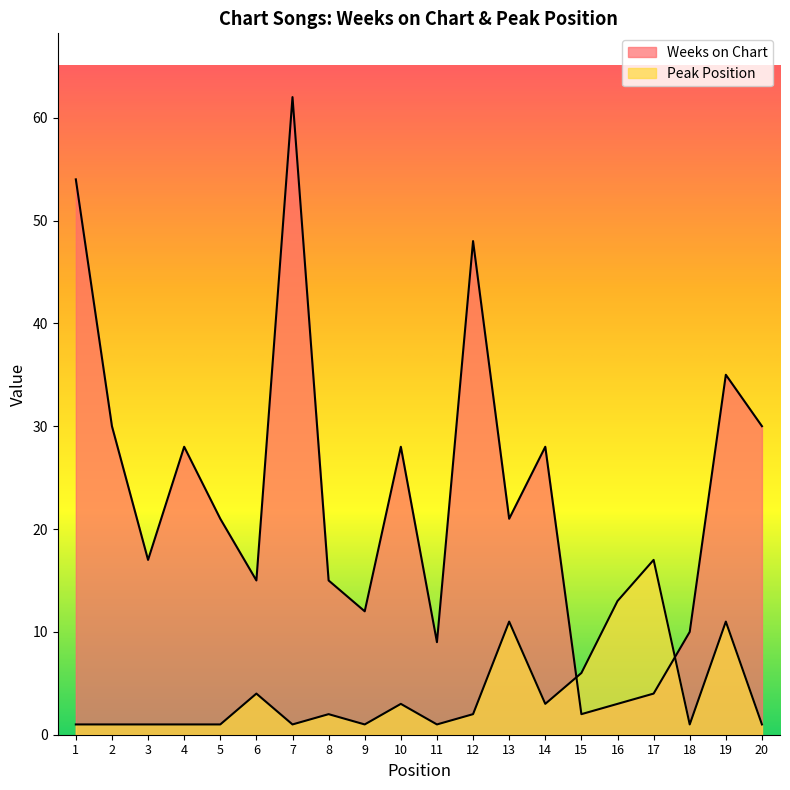

True or false: Weeks on Chart has more than 1 interior local peaks.

True